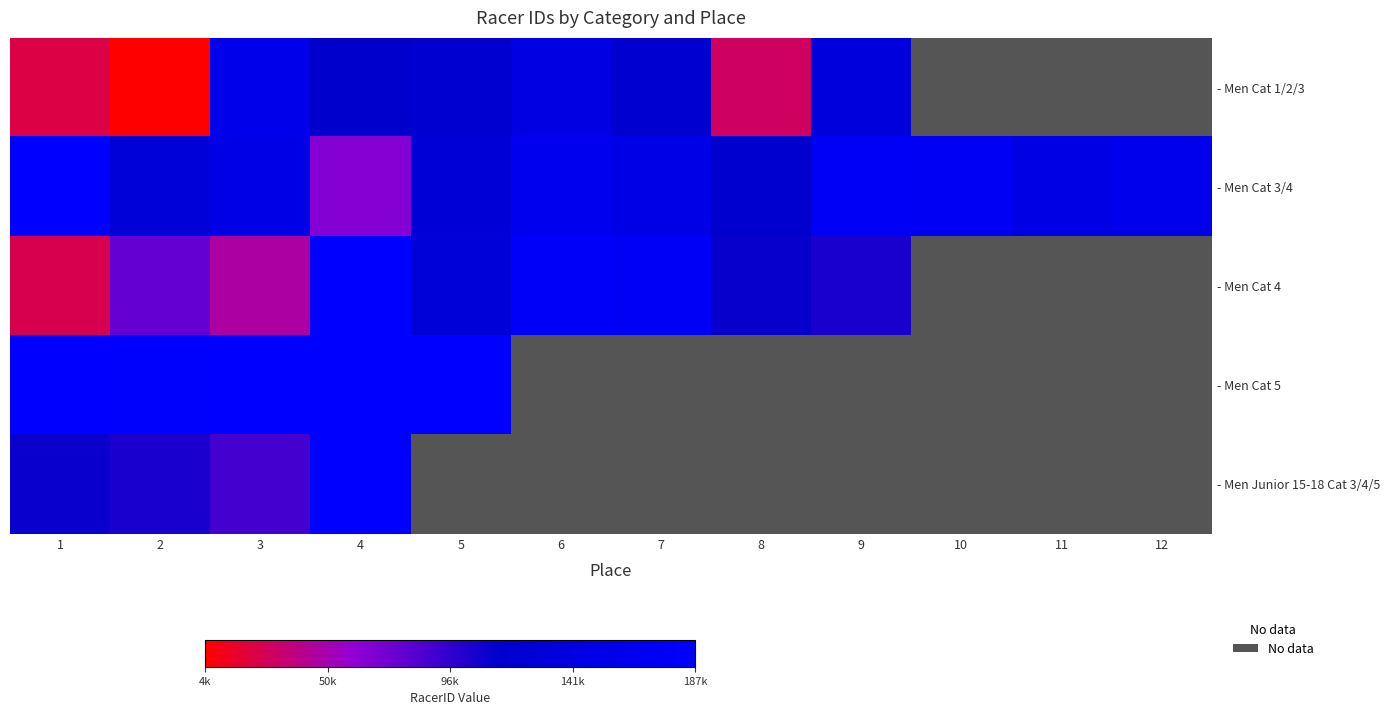

What is the sum of the - Men Cat 3/4 values at 3 and 9?

329359.0